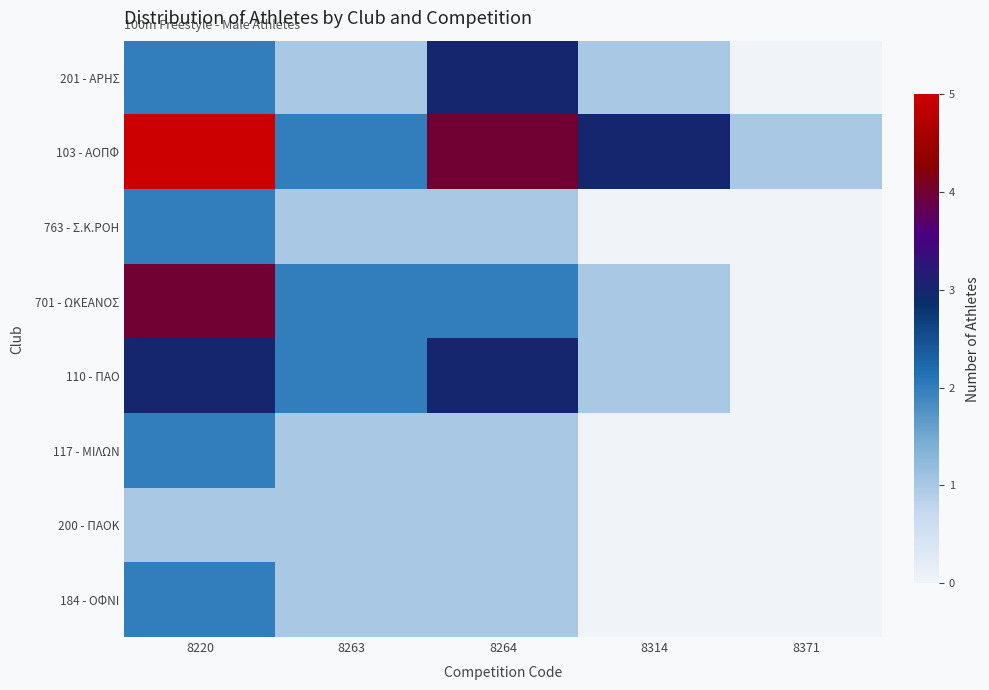

List the series in order of their peak value, highest first.

103 - ΑΟΠΦ, 701 - ΩΚΕΑΝΟΣ, 201 - ΑΡΗΣ, 110 - ΠΑΟ, 763 - Σ.Κ.ΡΟΗ, 117 - ΜΙΛΩΝ, 184 - ΟΦΝΙ, 200 - ΠΑΟΚ